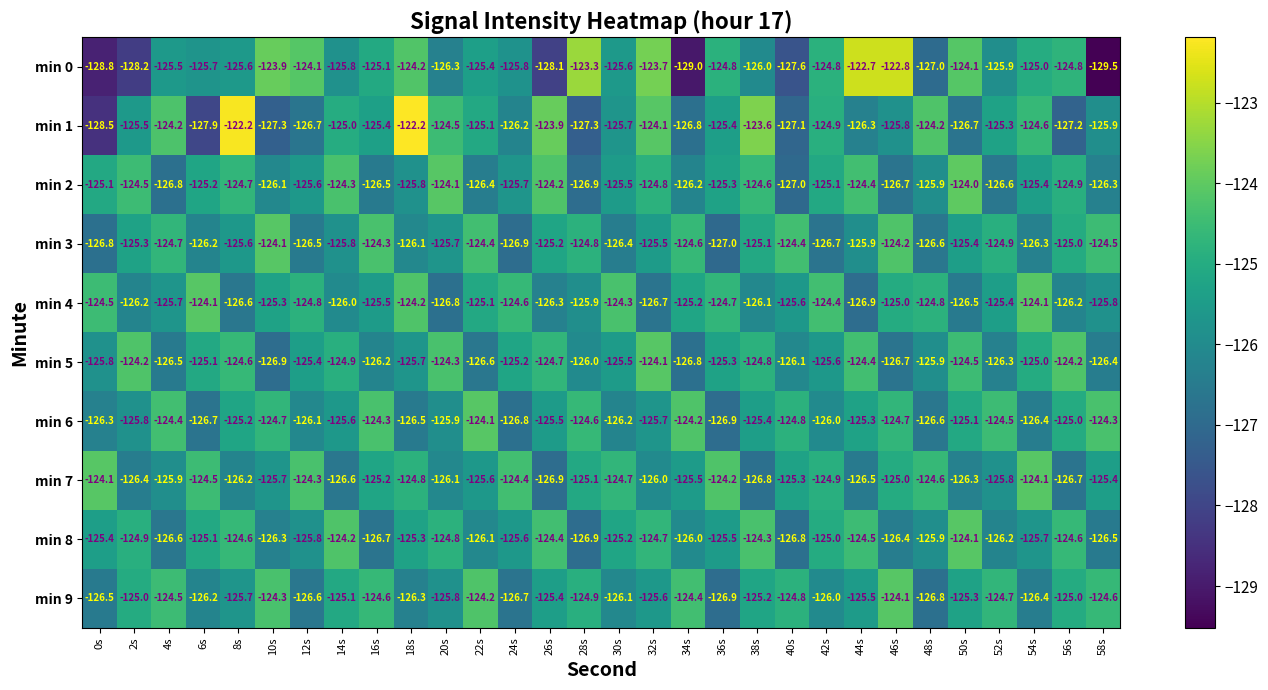

Count the number of data series in this chart.

10